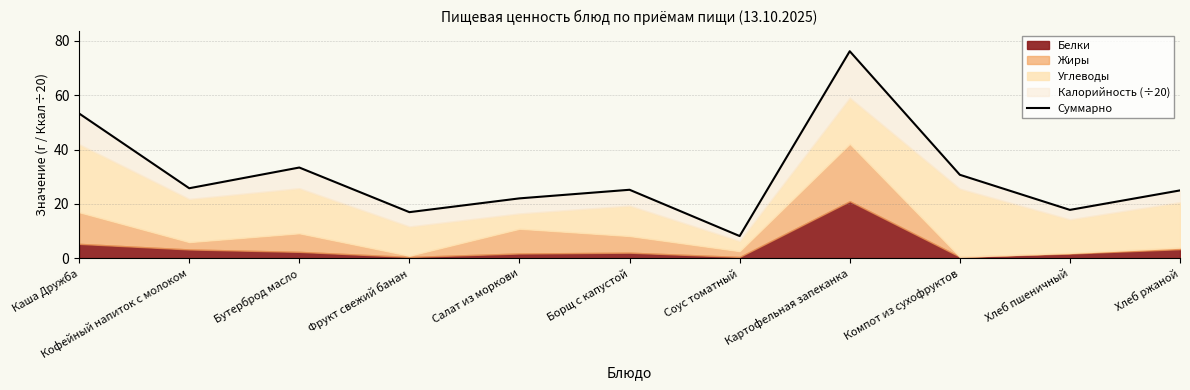

Approximately how many times larger is the value at Каша Дружба compared to Хлеб ржаной?

2.1